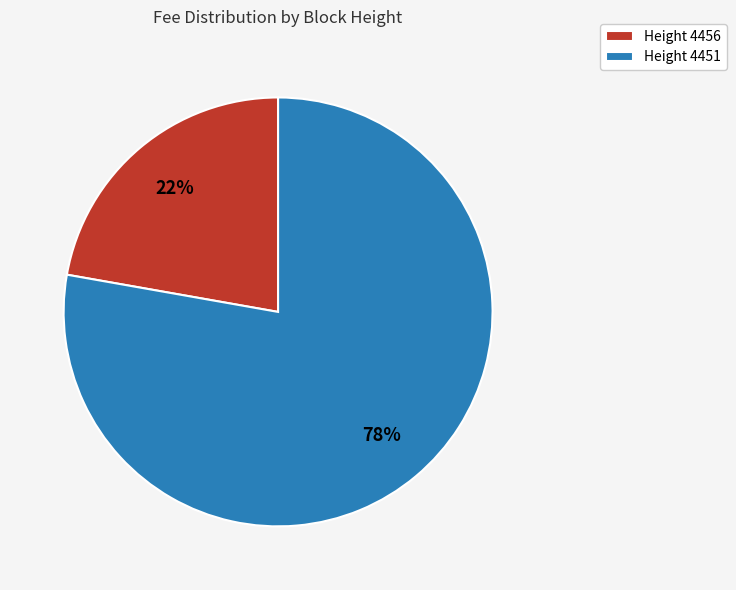

Rank the categories by value from highest to lowest.

Height 4451, Height 4456